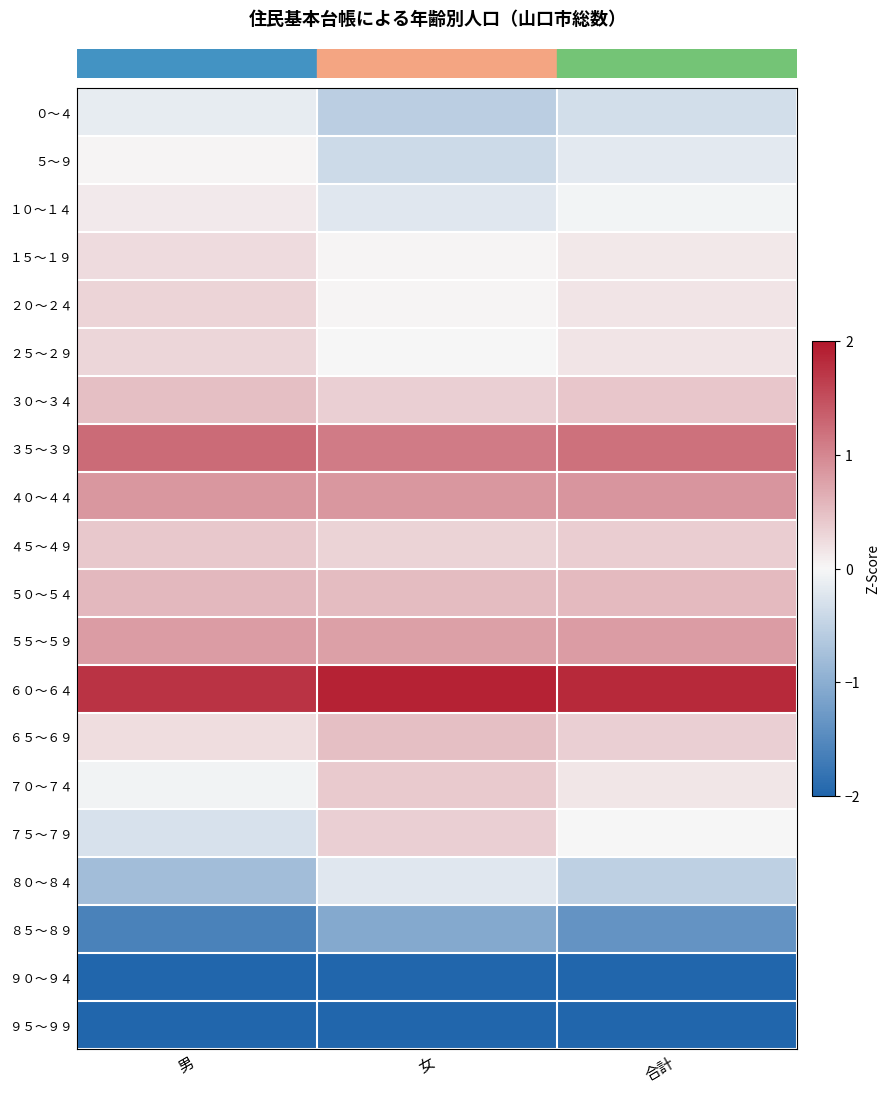

At which category is the sum across all series the highest?

合計